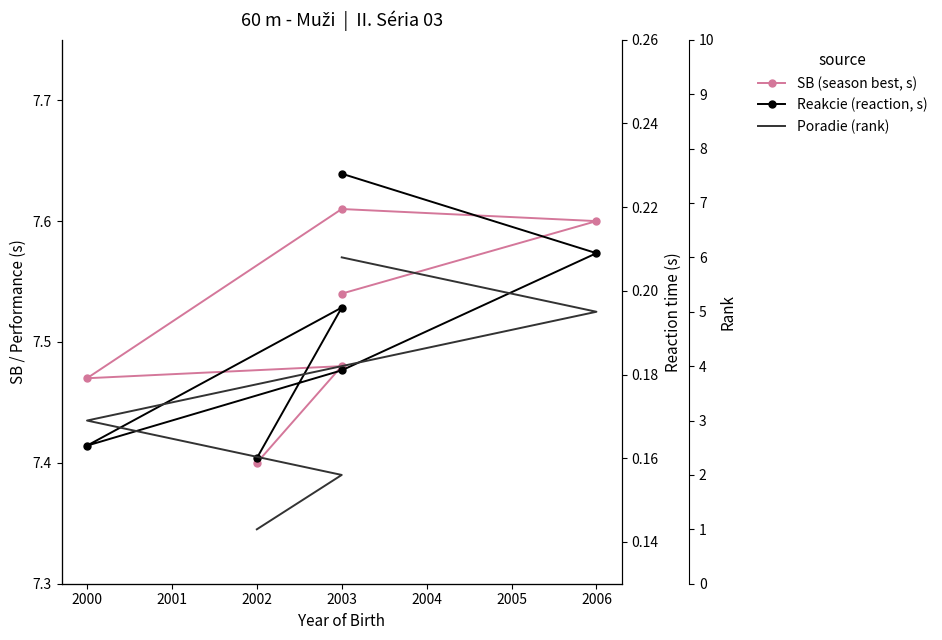

Is the value of Reakcie (reaction, s) at 2003 greater than the value of SB (season best, s) at 2002?

No